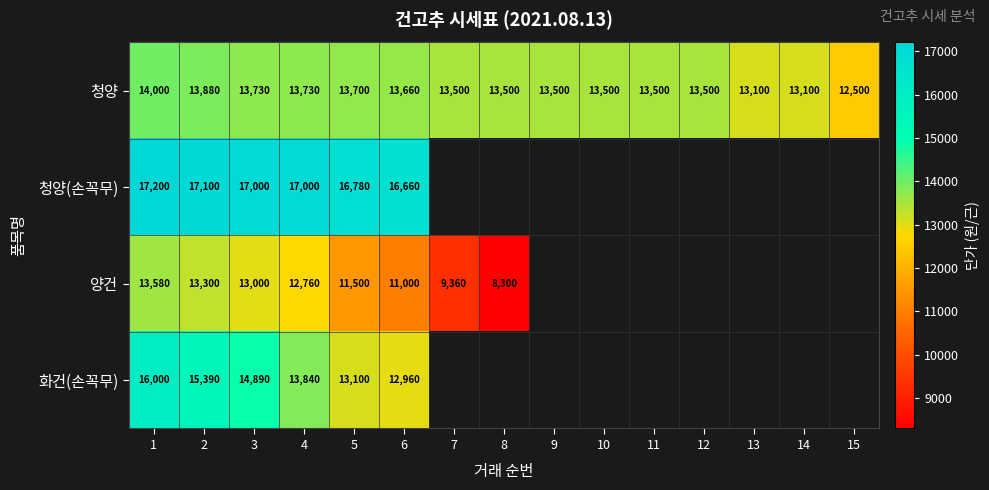

What is the spread (max minus min) of values at 6?

5660